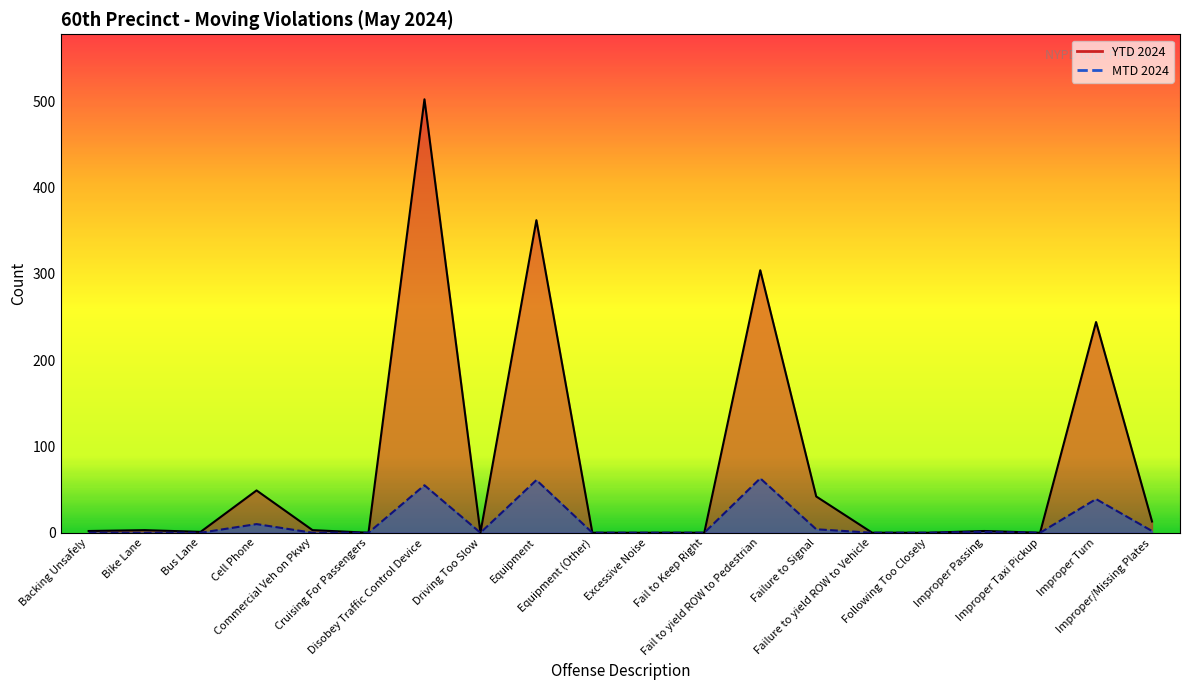

How many positive values does the MTD 2024 series have?

8